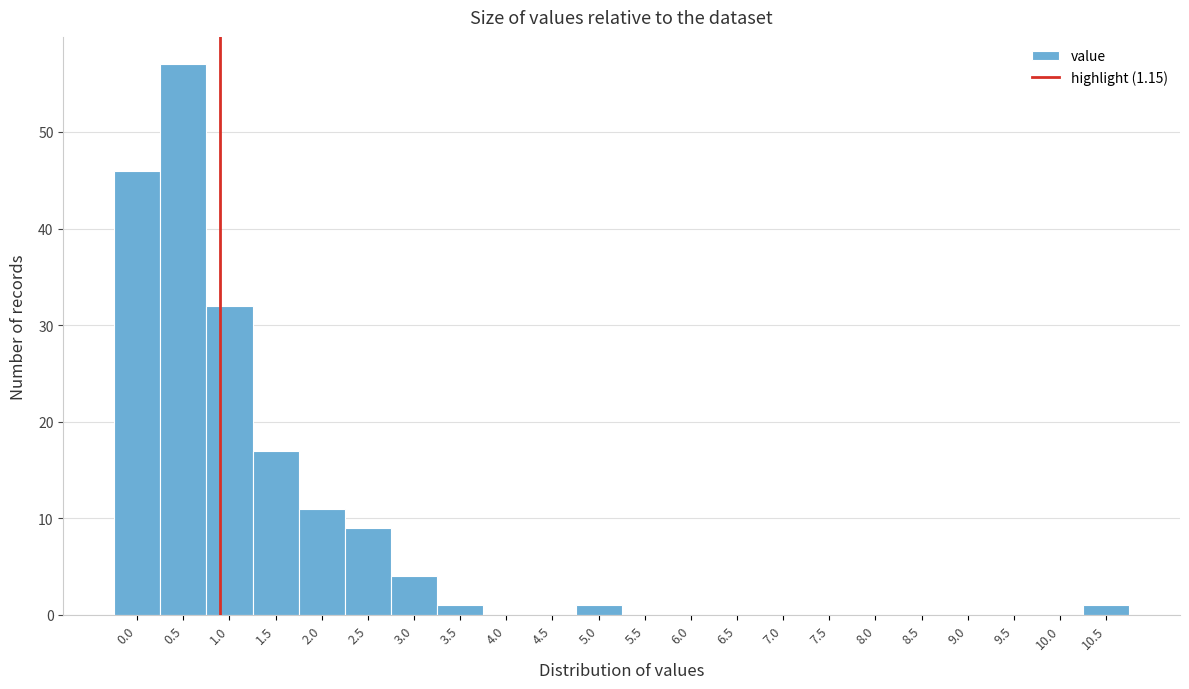

Reading left to right, transcribe all the data shown in this chart.

0.0=46	0.5=57	1.0=32	1.5=17	2.0=11	2.5=9	3.0=4	3.5=1	4.0=0	4.5=0	5.0=1	5.5=0	6.0=0	6.5=0	7.0=0	7.5=0	8.0=0	8.5=0	9.0=0	9.5=0	10.0=0	10.5=1